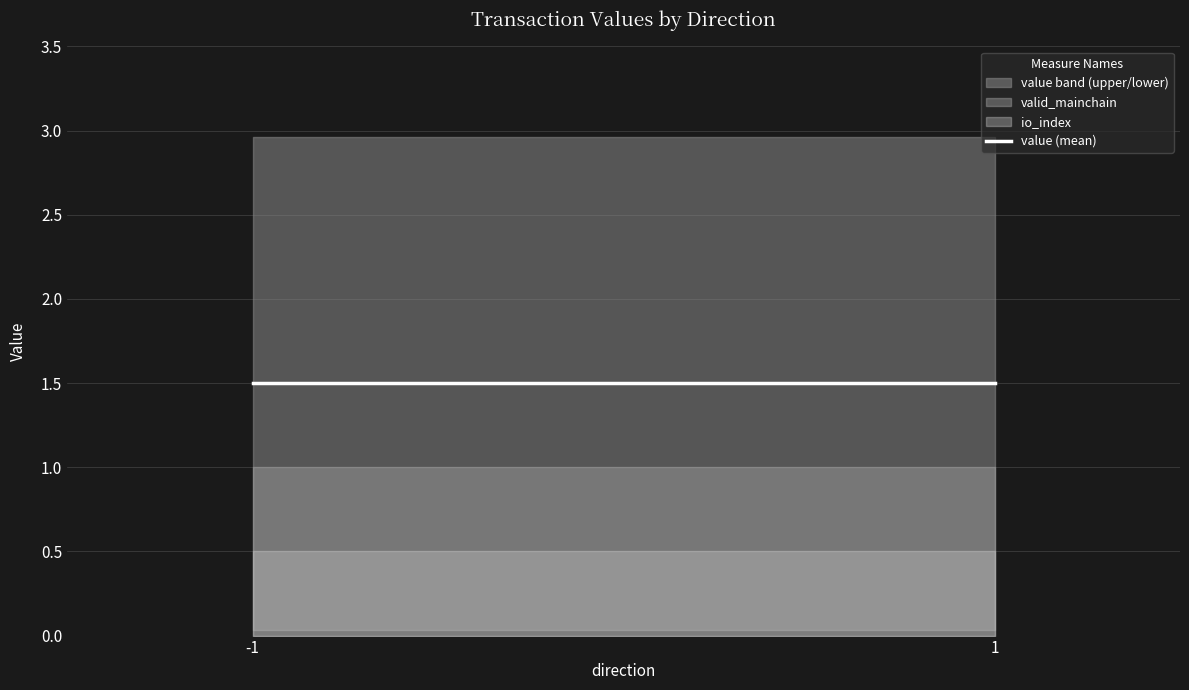

At which label does io_index reach its peak?

-1_1